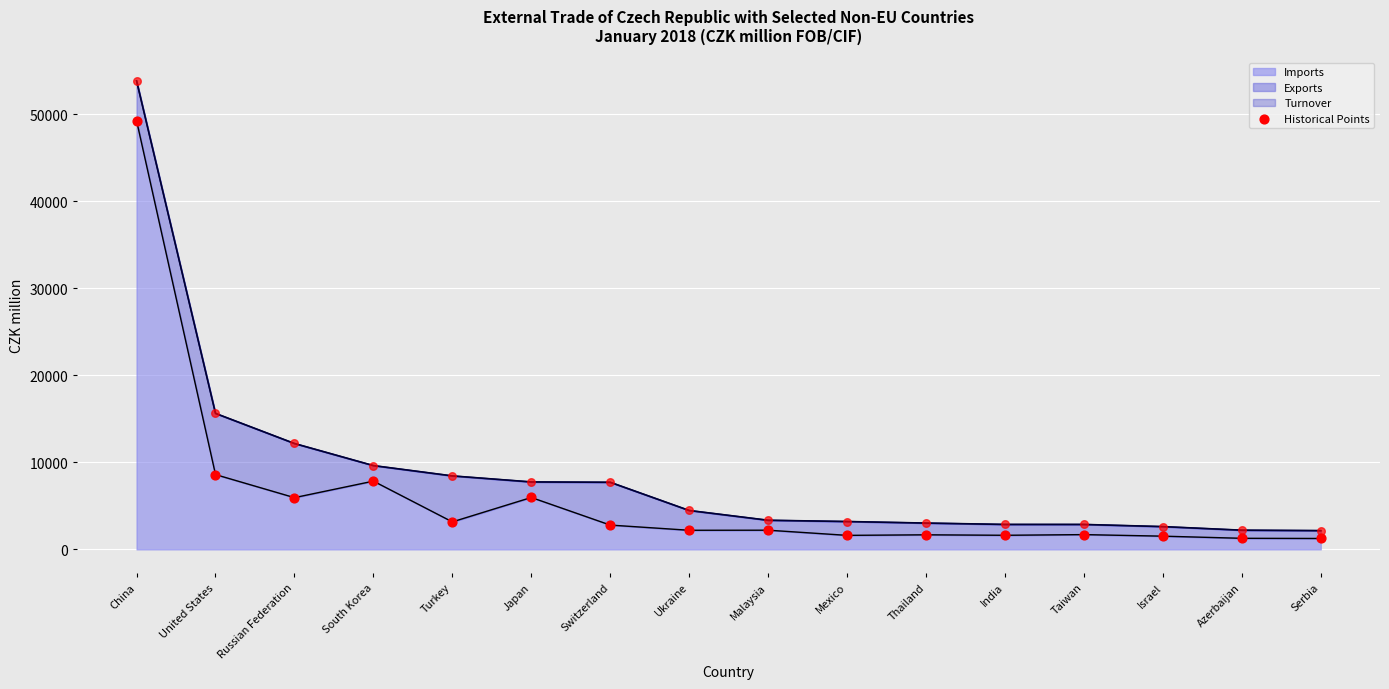

At which category is the sum across all series the highest?

China